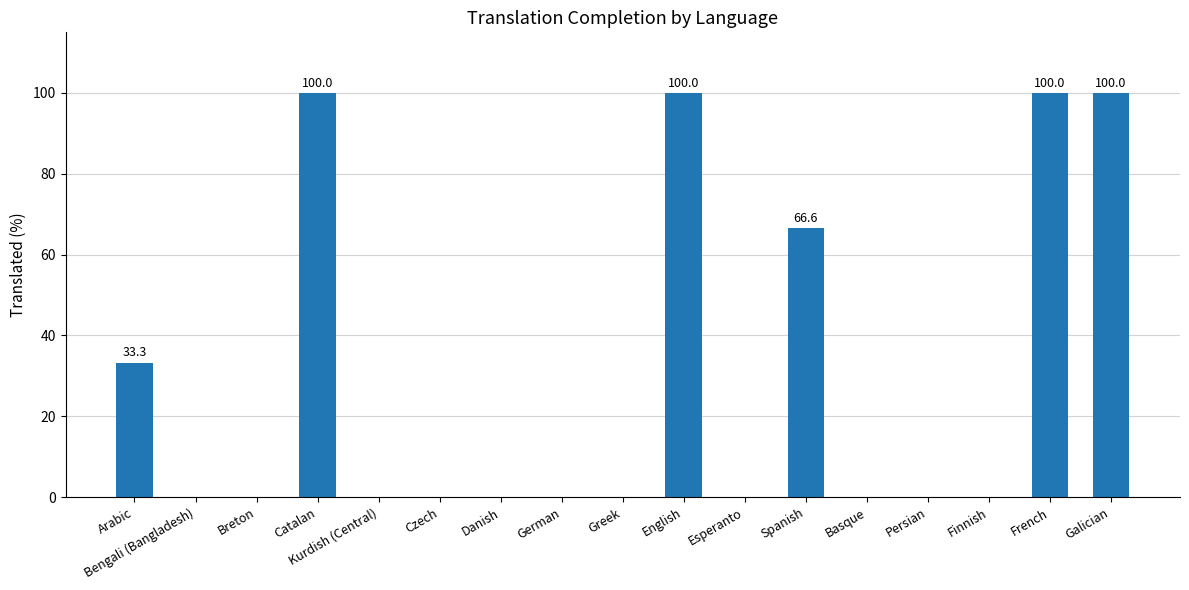

Reading left to right, what are all the values shown in this chart?

Arabic=33.3	Bengali (Bangladesh)=0.0	Breton=0.0	Catalan=100.0	Kurdish (Central)=0.0	Czech=0.0	Danish=0.0	German=0.0	Greek=0.0	English=100.0	Esperanto=0.0	Spanish=66.6	Basque=0.0	Persian=0.0	Finnish=0.0	French=100.0	Galician=100.0